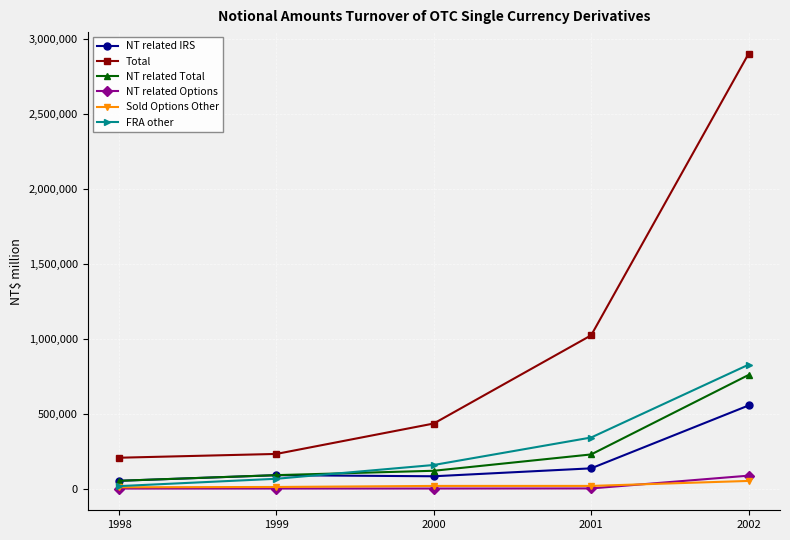

At which label is NT related IRS closest to 302734?

2001